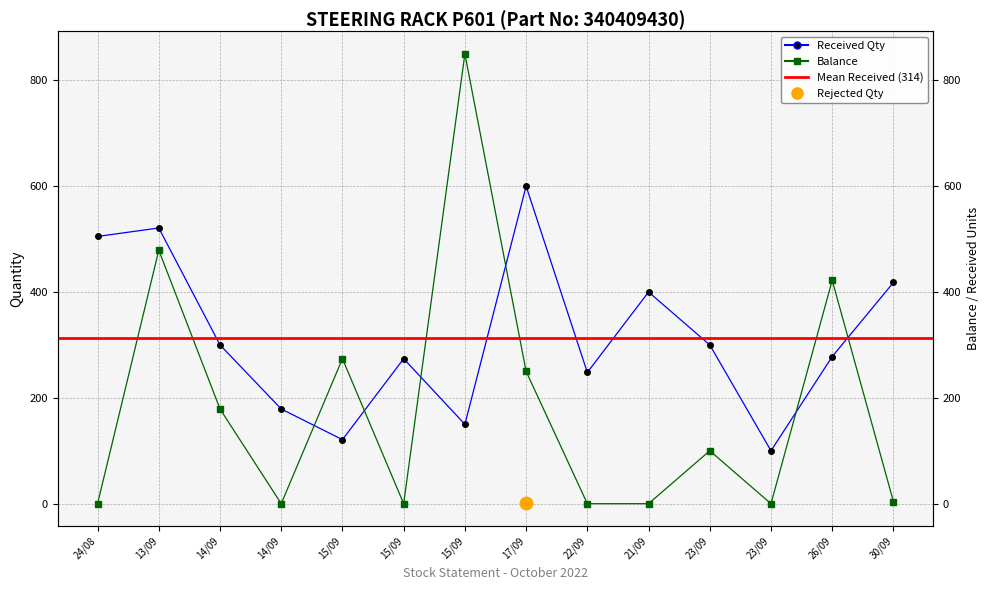

Which series reaches the minimum Y coordinate?

Balance